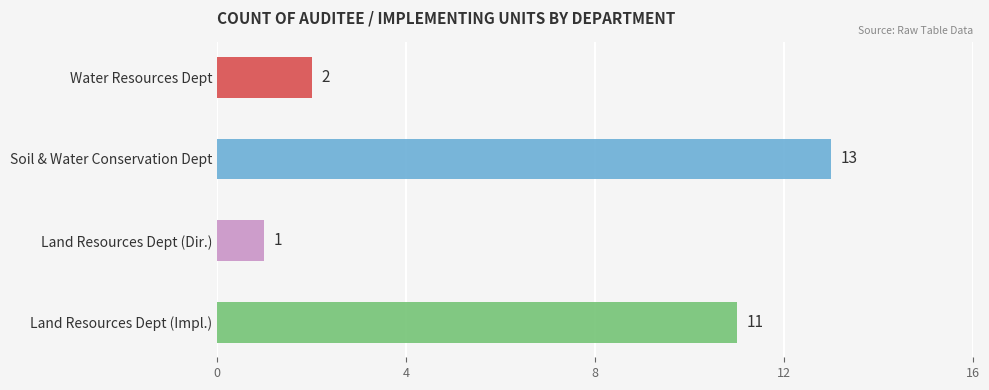

What position from the left is Land Resources Department (Directorate)?

3